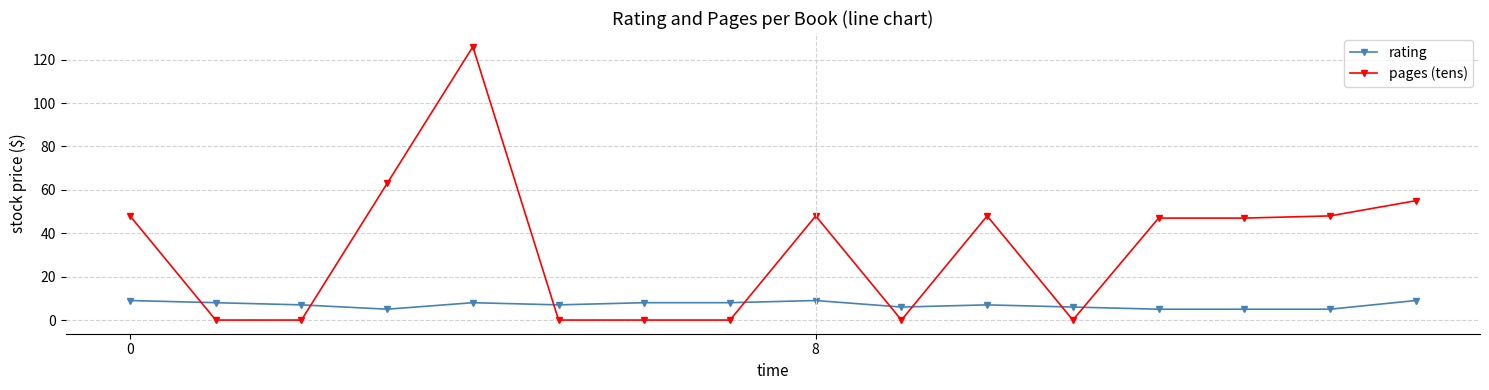

Which series has the widest spread of values?

pages (tens)